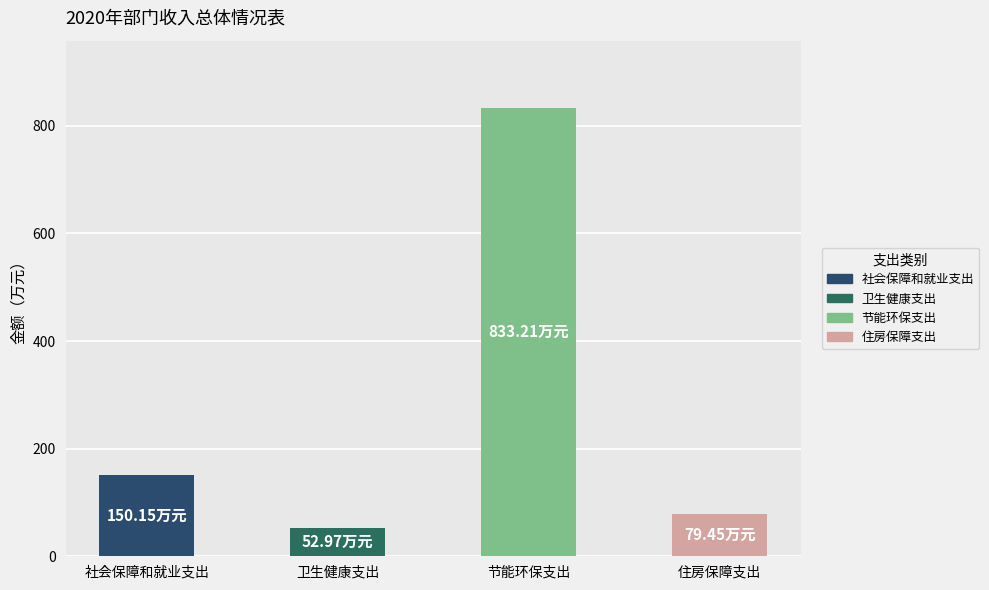

What is the value of the 2nd bar from the left?

53.0